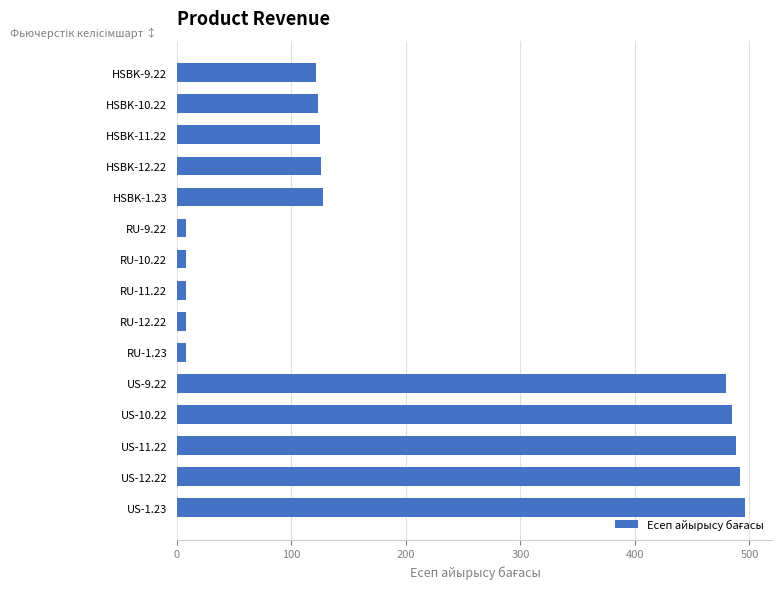

What is the greatest value displayed?

496.1